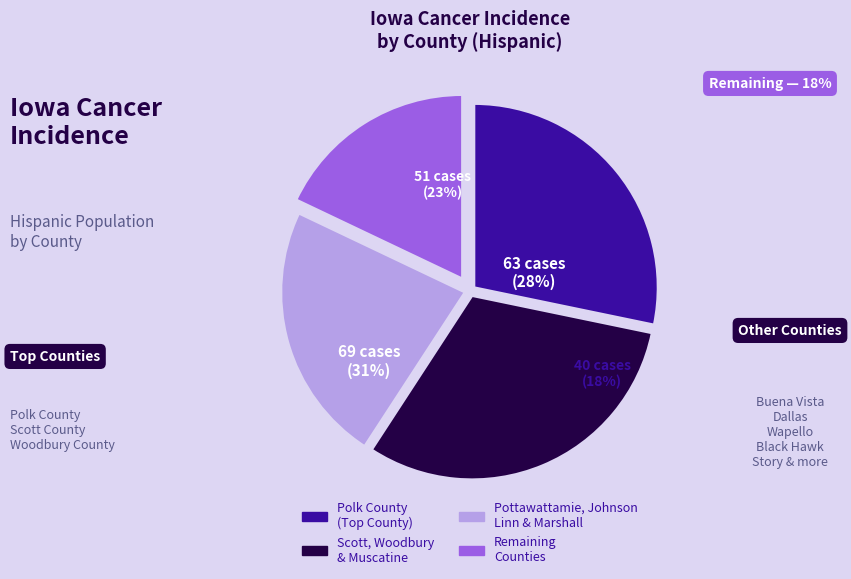

Between Linn County and Dallas County, which is larger?

Linn County